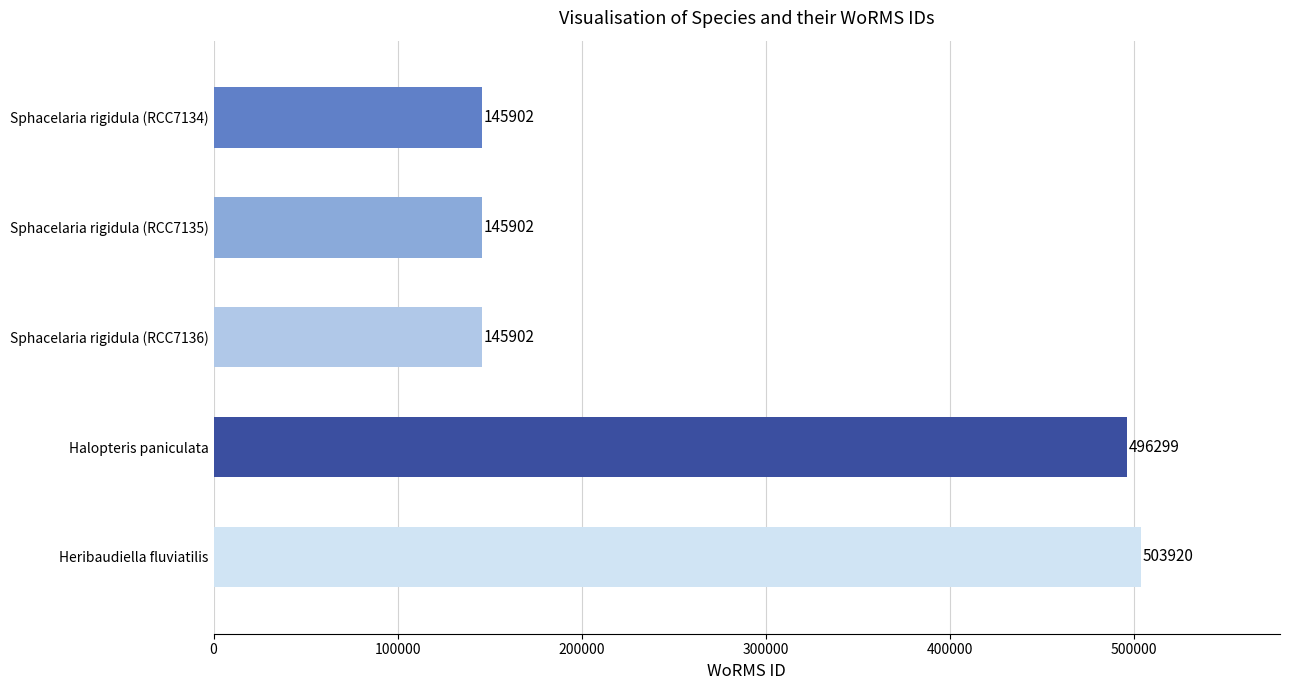

How many series are shown in this chart?

1